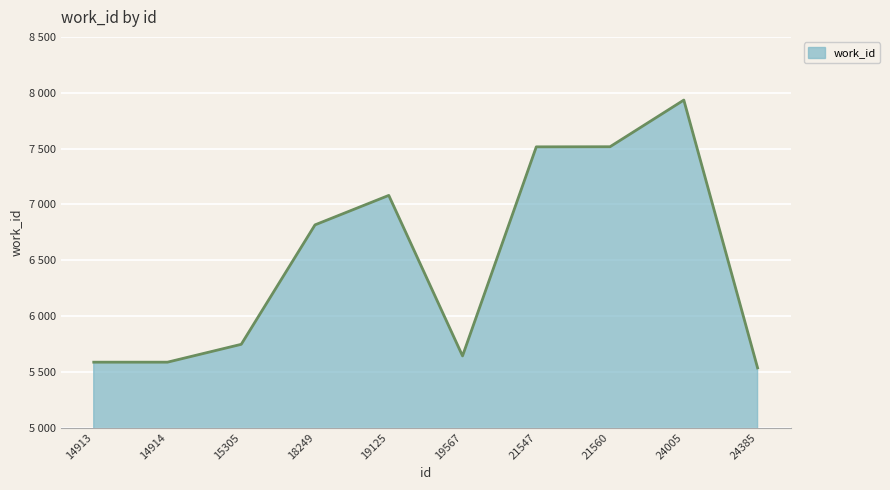

Does the chart have visible grid lines?

Yes